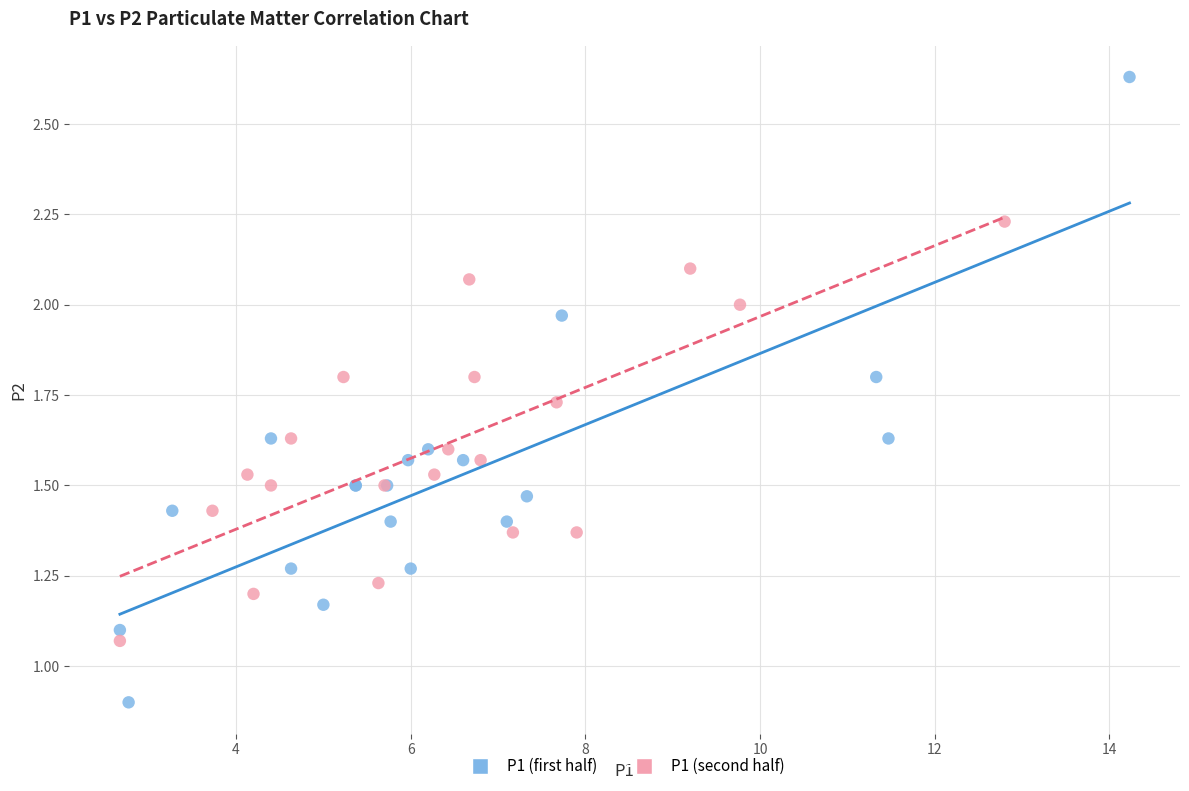

Which series has the largest Y range (max minus min)?

P1 (first half)